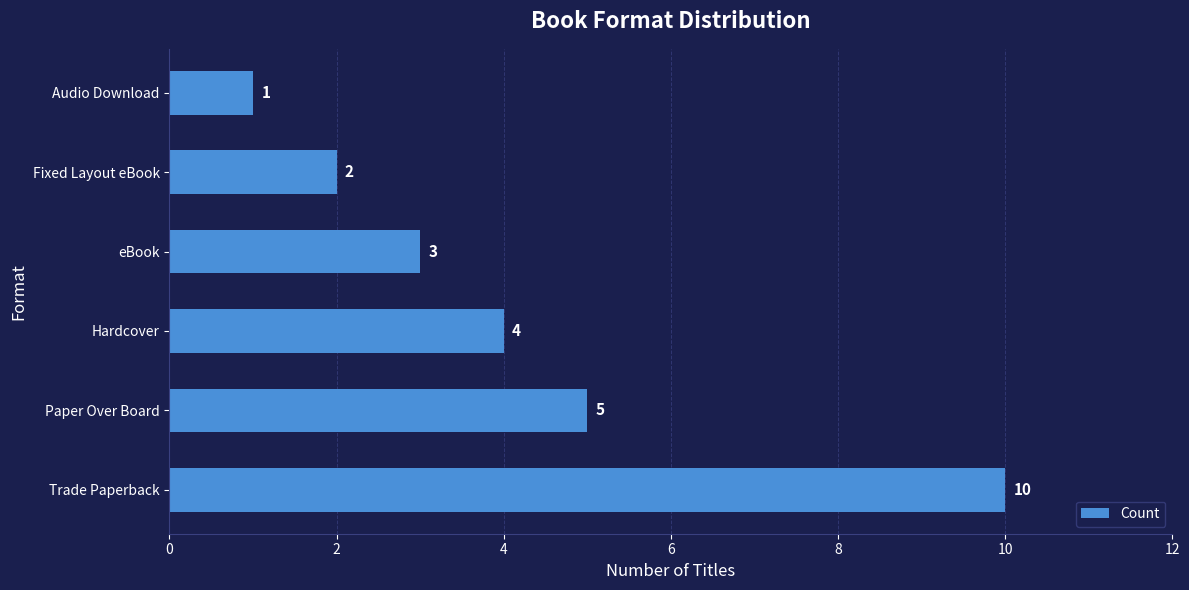

Does the chart contain stacked bars?

No